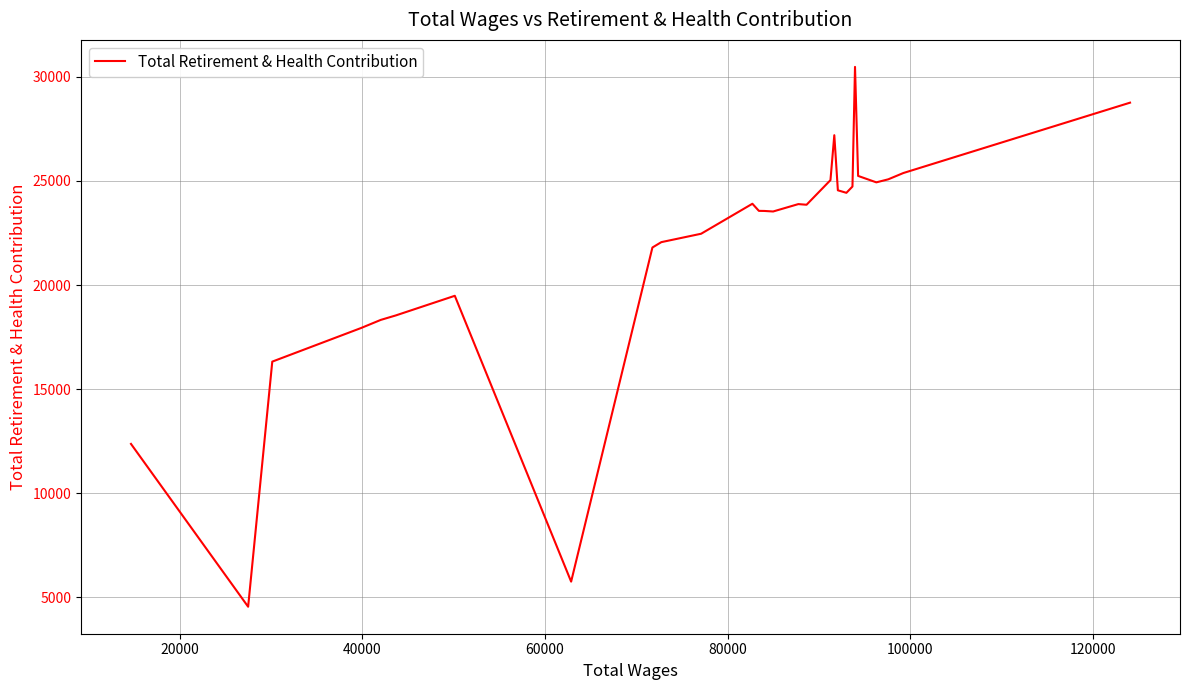

What is the minimum value shown in the chart?

4547